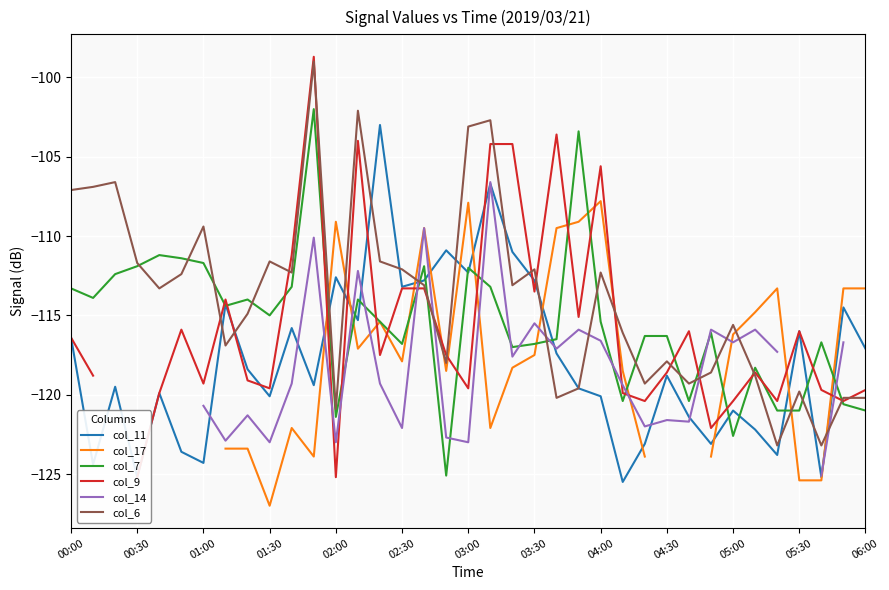

True or false: col_6 and col_11 cross at least once.

True